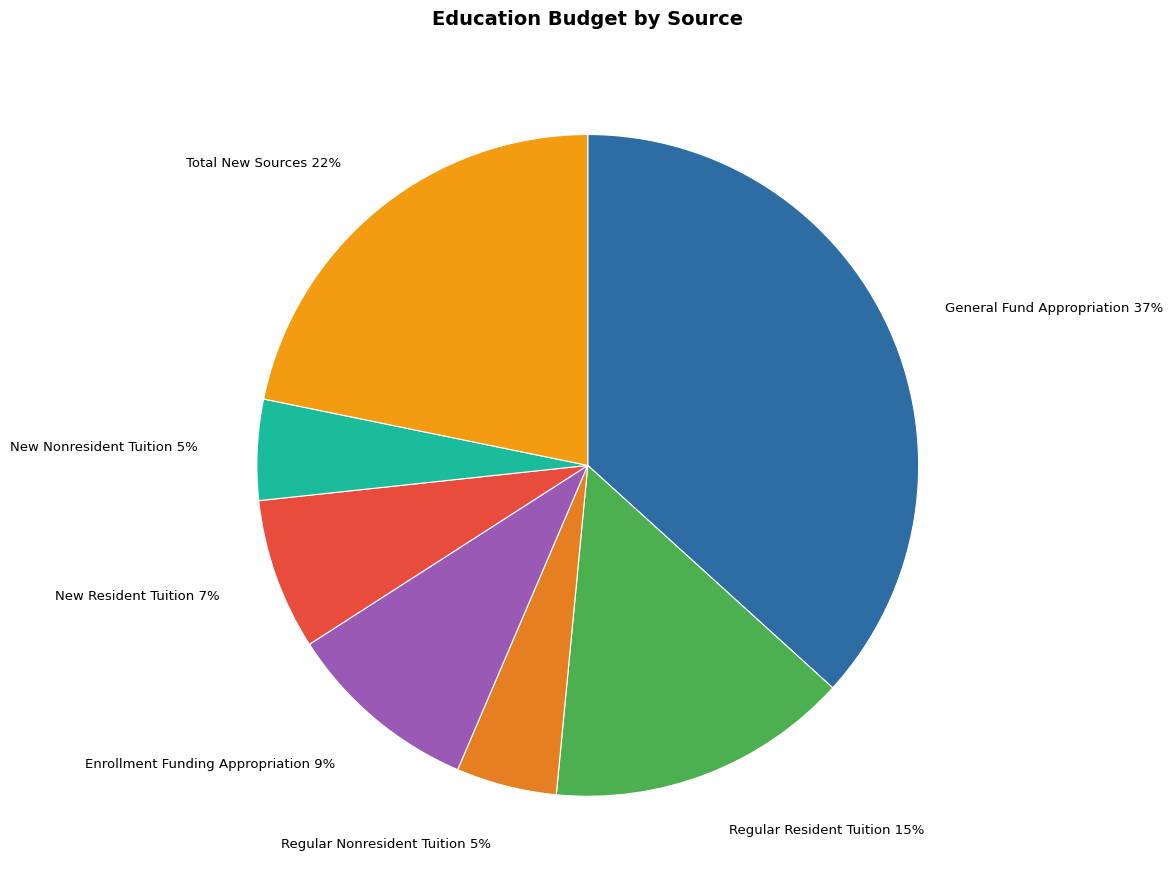

To the nearest percent, what is the average slice percentage?

14%